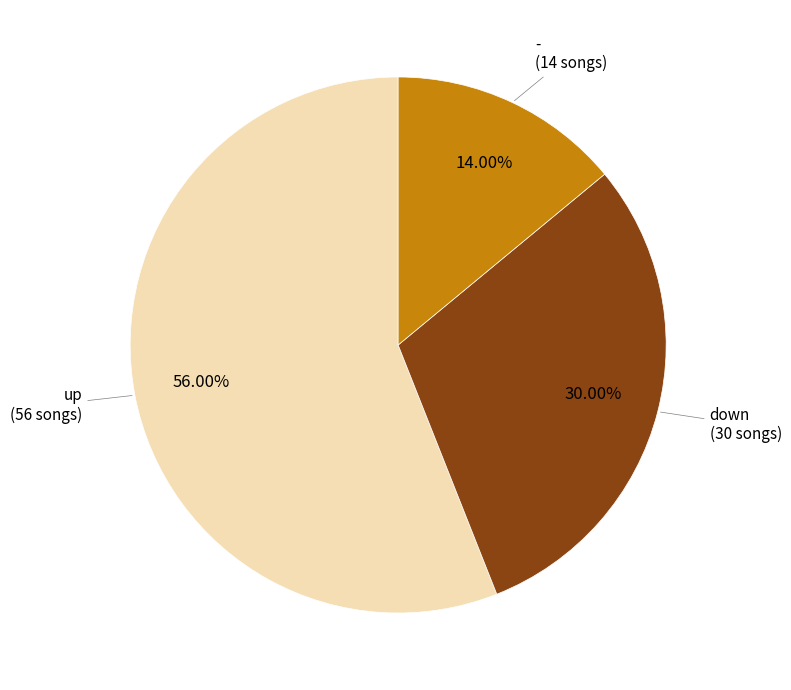

Rank the categories by value from highest to lowest.

up, down, -